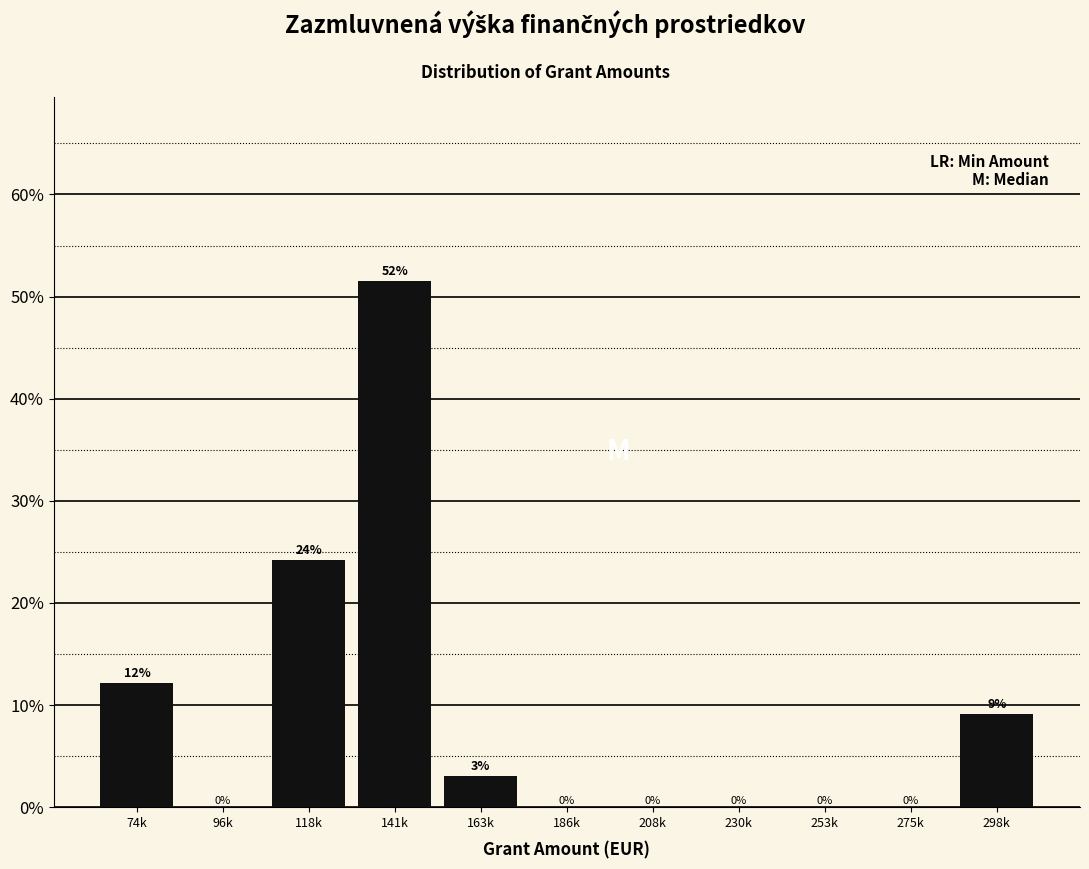

At which label is the value closest to 25?

118k